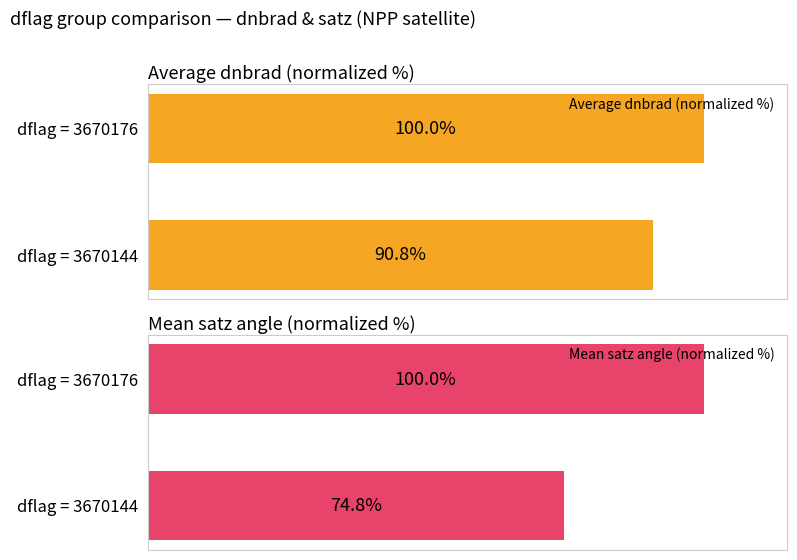

What is the highest value of the Average dnbrad (normalized %) series?

100.0